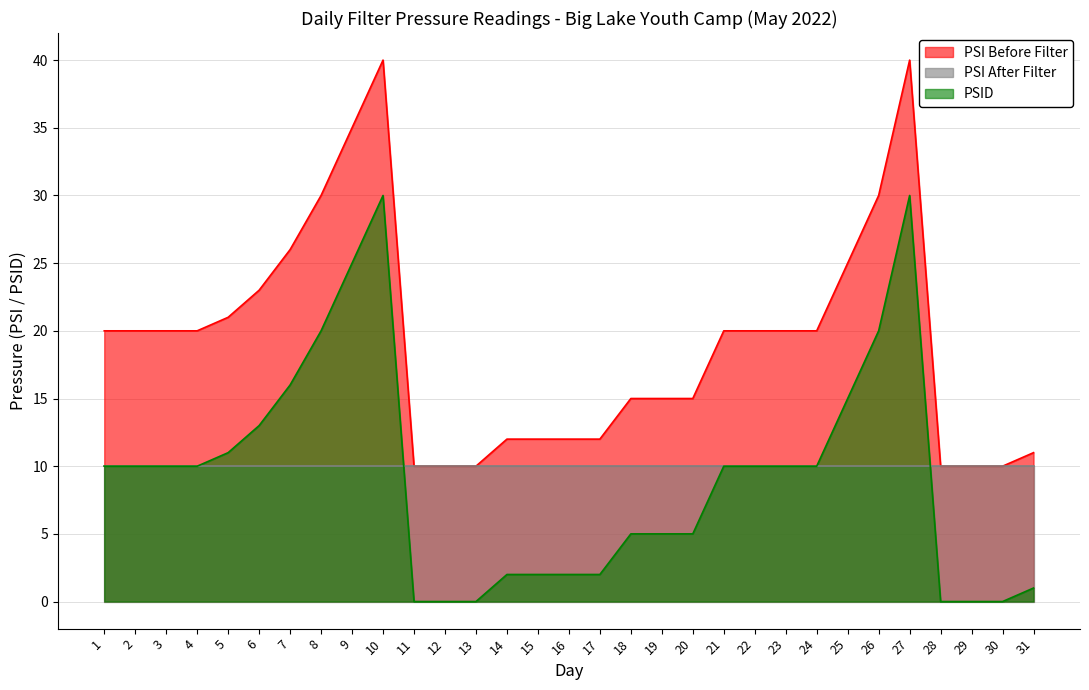

Rank the series at 9 from lowest to highest value.

PSI After Filter, PSID, PSI Before Filter